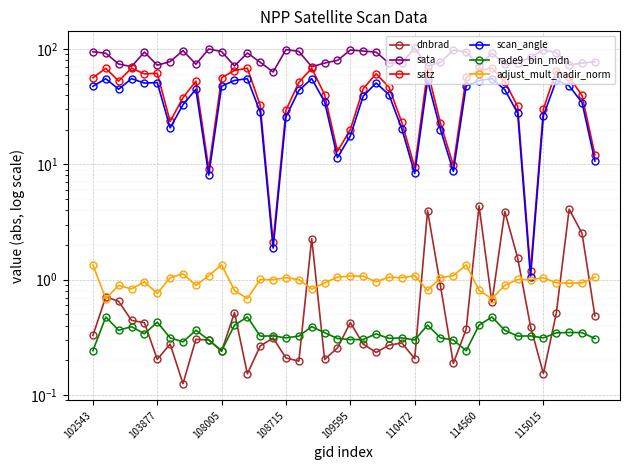

How many values in the sata series exceed 79?

20